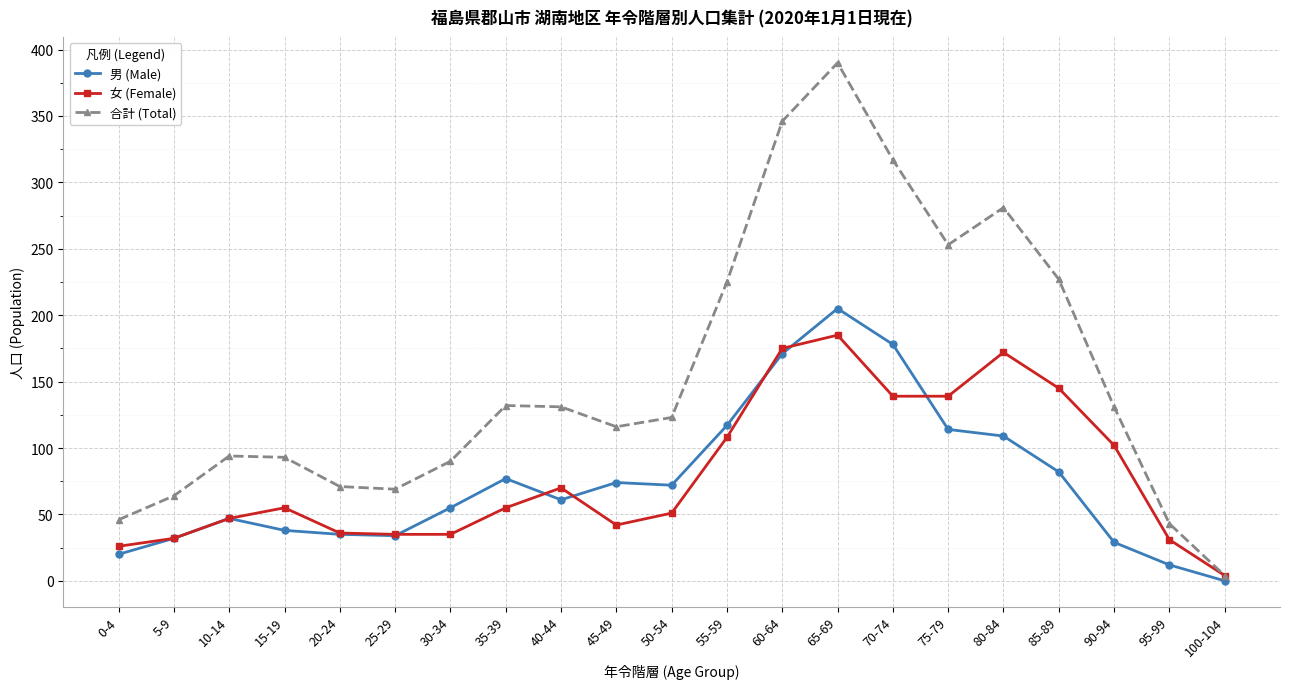

Where is the first local maximum for 男 (Male)?

10-14